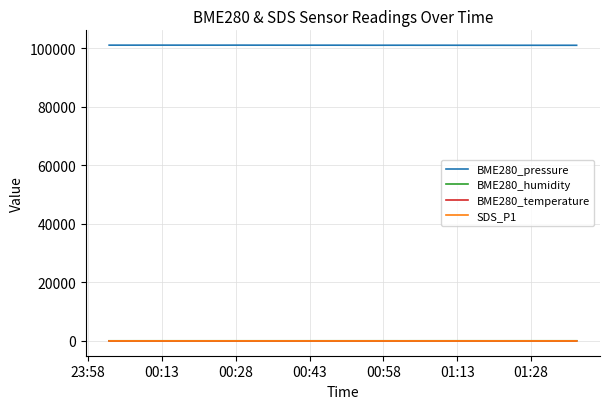

True or false: BME280_humidity and BME280_pressure cross at least once.

False